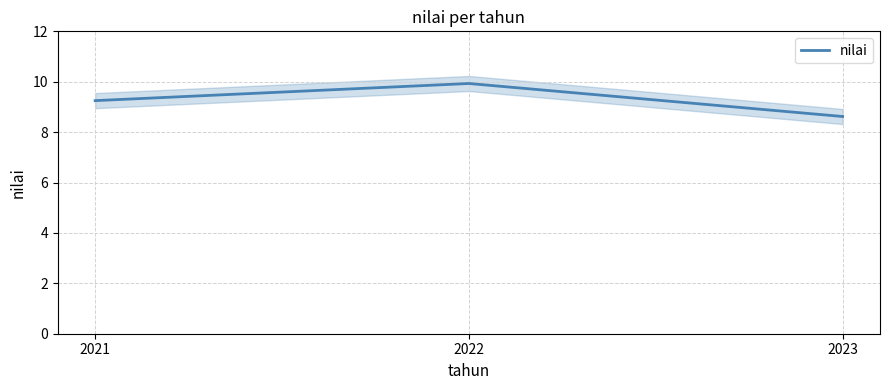

The chart shows a value of 4.7 at 2022. True or false?

False